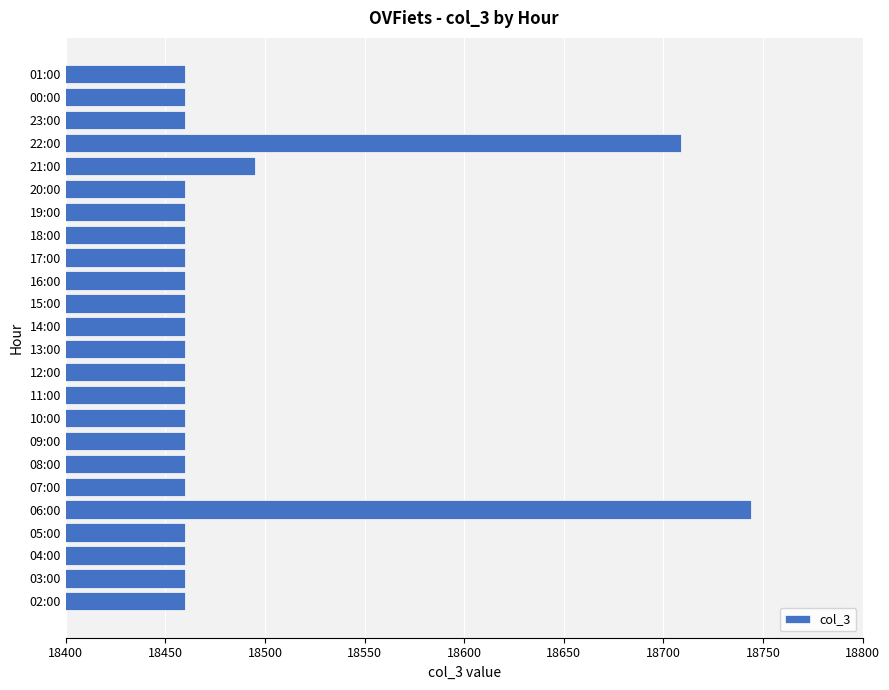

Count the number of values greater than 18460.

3